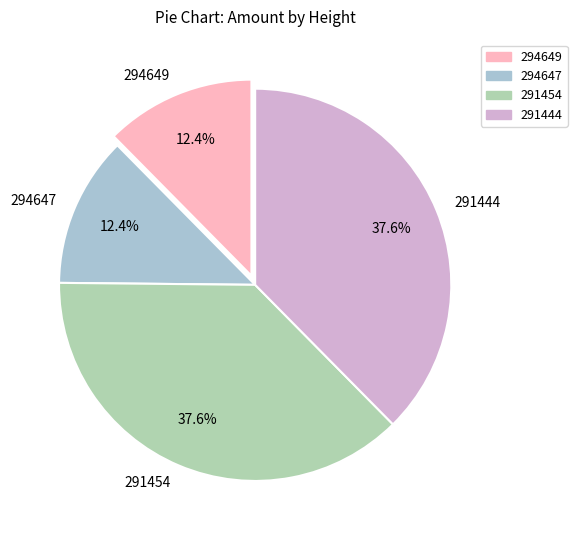

What percentage do 294649 and 294647 together represent?

24.8%